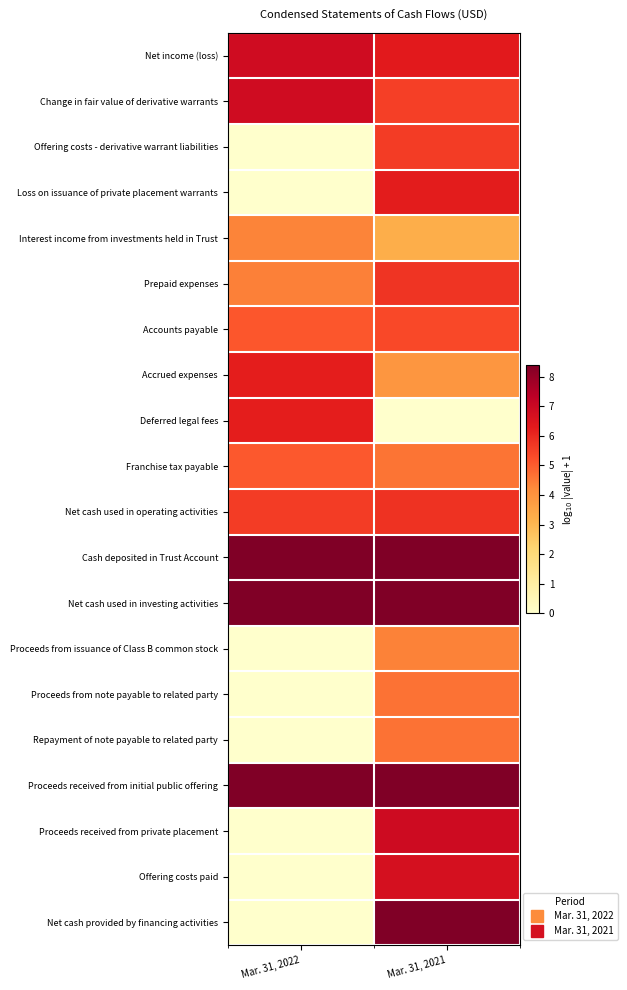

Reading left to right, list all the values displayed in this chart.

Net income (loss): Mar. 31, 2022=6.8	Mar. 31, 2021=6.3
Change in fair value of derivative warrants: Mar. 31, 2022=6.9	Mar. 31, 2021=5.5
Offering costs - derivative warrant liabilities: Mar. 31, 2022=0.0	Mar. 31, 2021=5.6
Loss on issuance of private placement warrants: Mar. 31, 2022=0.0	Mar. 31, 2021=6.3
Interest income from investments held in Trust: Mar. 31, 2022=4.4	Mar. 31, 2021=3.3
Prepaid expenses: Mar. 31, 2022=4.4	Mar. 31, 2021=5.8
Accounts payable: Mar. 31, 2022=5.1	Mar. 31, 2021=5.4
Accrued expenses: Mar. 31, 2022=6.2	Mar. 31, 2021=3.9
Deferred legal fees: Mar. 31, 2022=6.2	Mar. 31, 2021=0.0
Franchise tax payable: Mar. 31, 2022=5.1	Mar. 31, 2021=4.6
Net cash used in operating activities: Mar. 31, 2022=5.6	Mar. 31, 2021=5.8
Cash deposited in Trust Account: Mar. 31, 2022=8.4	Mar. 31, 2021=8.4
Net cash used in investing activities: Mar. 31, 2022=8.4	Mar. 31, 2021=8.4
Proceeds from issuance of Class B common stock: Mar. 31, 2022=0.0	Mar. 31, 2021=4.4
Proceeds from note payable to related party: Mar. 31, 2022=0.0	Mar. 31, 2021=4.7
Repayment of note payable to related party: Mar. 31, 2022=0.0	Mar. 31, 2021=4.7
Proceeds received from initial public offering: Mar. 31, 2022=8.4	Mar. 31, 2021=8.4
Proceeds received from private placement: Mar. 31, 2022=0.0	Mar. 31, 2021=6.9
Offering costs paid: Mar. 31, 2022=0.0	Mar. 31, 2021=6.7
Net cash provided by financing activities: Mar. 31, 2022=0.0	Mar. 31, 2021=8.4